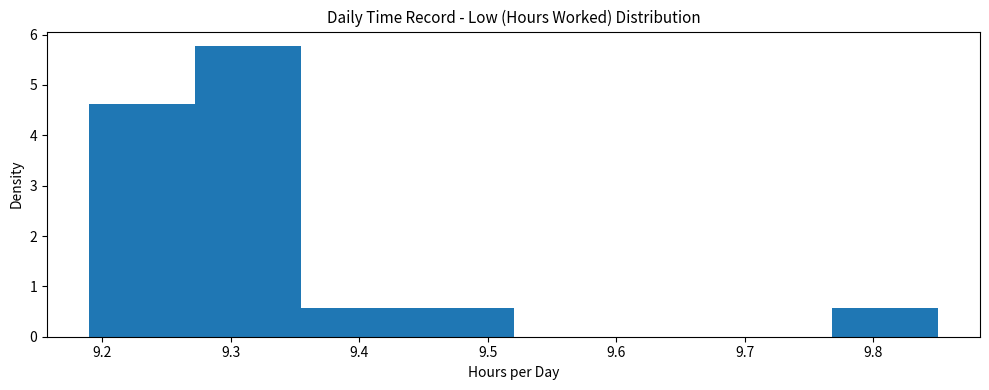

What is the height of the bar covering 9.19 to 9.27 on the x-axis? Neither the bar edges nor the heights are printed on the chart, so give them approximately, as read against the axes.

4.6